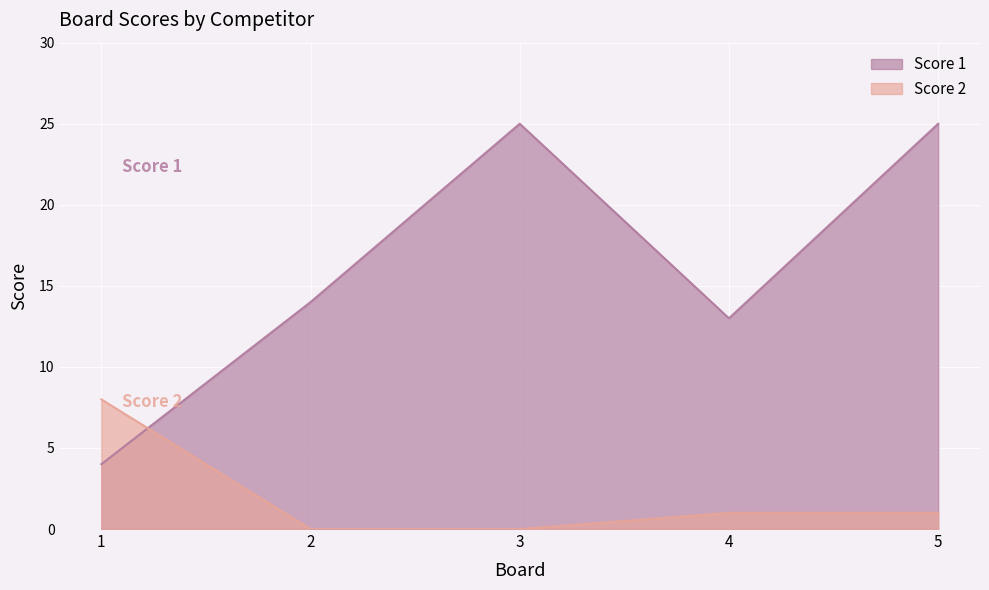

What is the value of the Score 2 point at the 5th from the left?

1